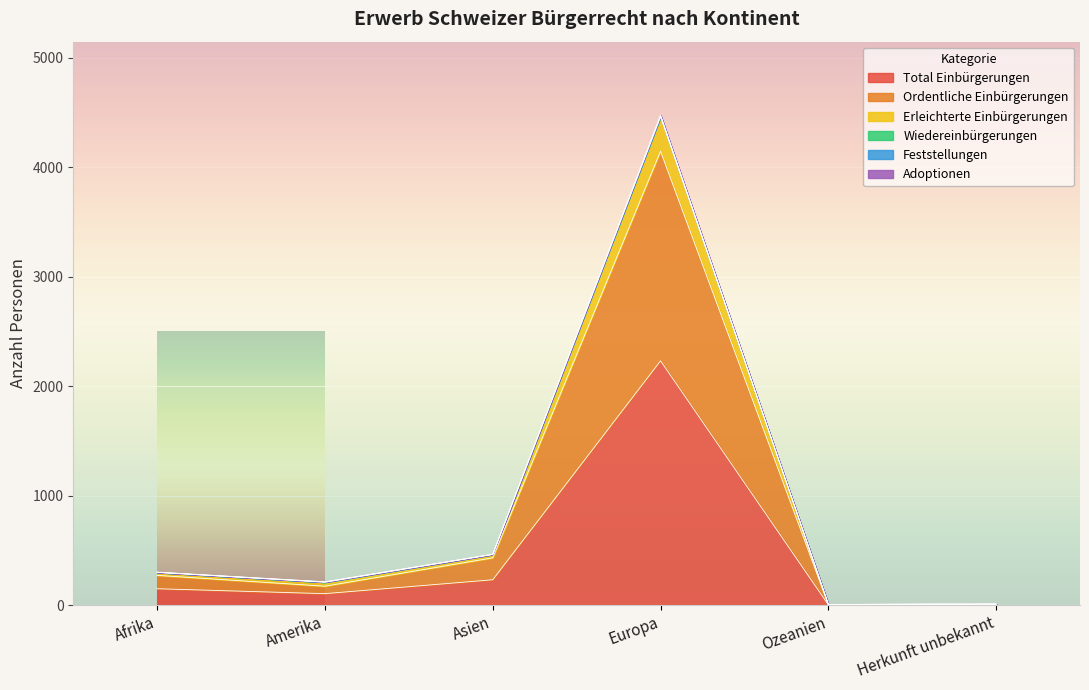

Is it true that Ordentliche Einbürgerungen equals 1022 at Europa?

False